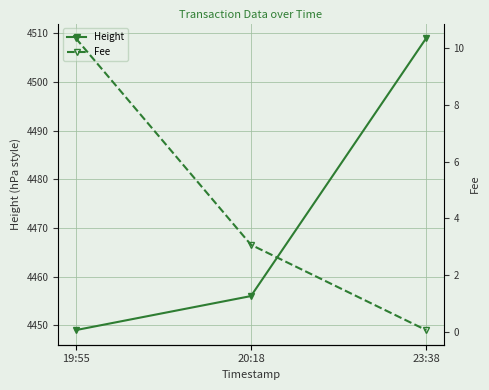

At how many categories does at least one series exceed 4438?

3